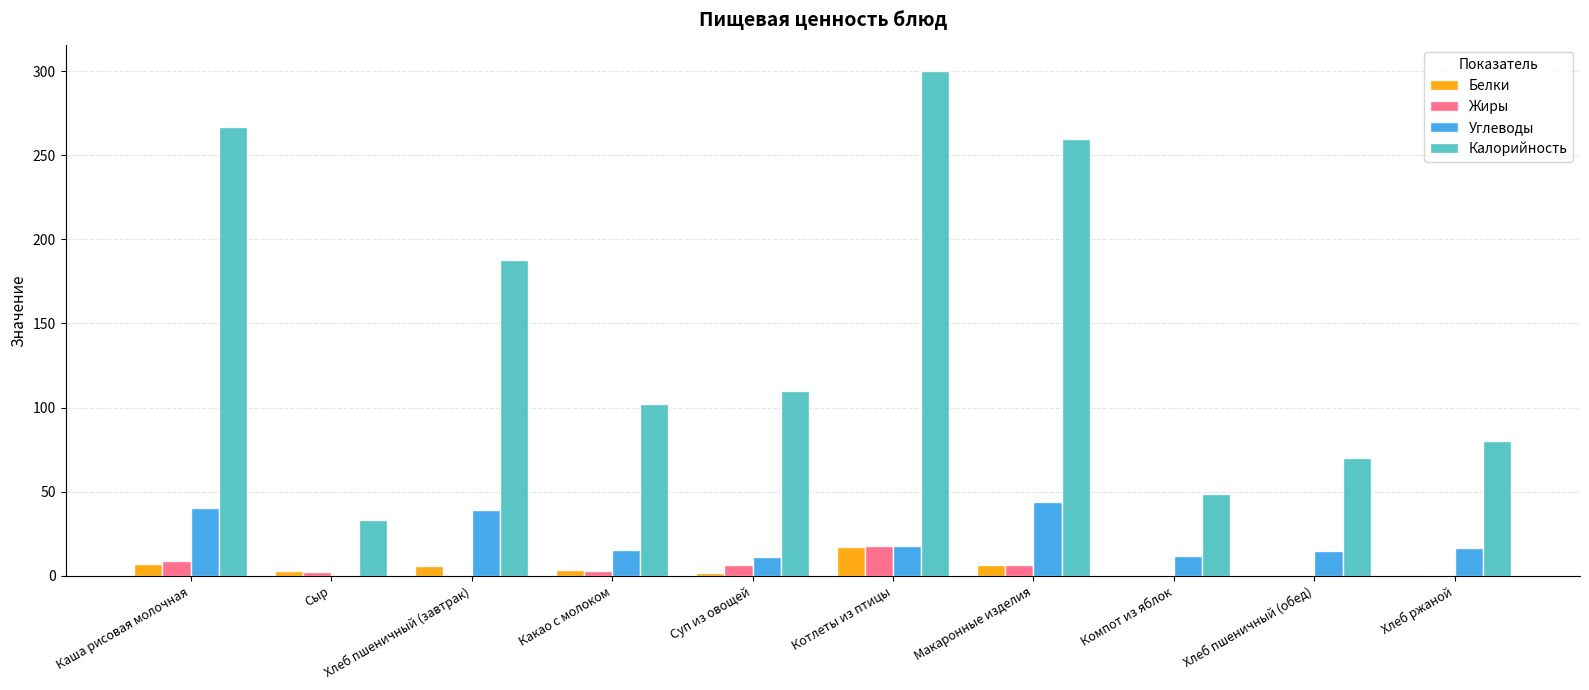

Between Хлеб пшеничный (завтрак) and Суп из овощей, which series saw the biggest shift?

Калорийность